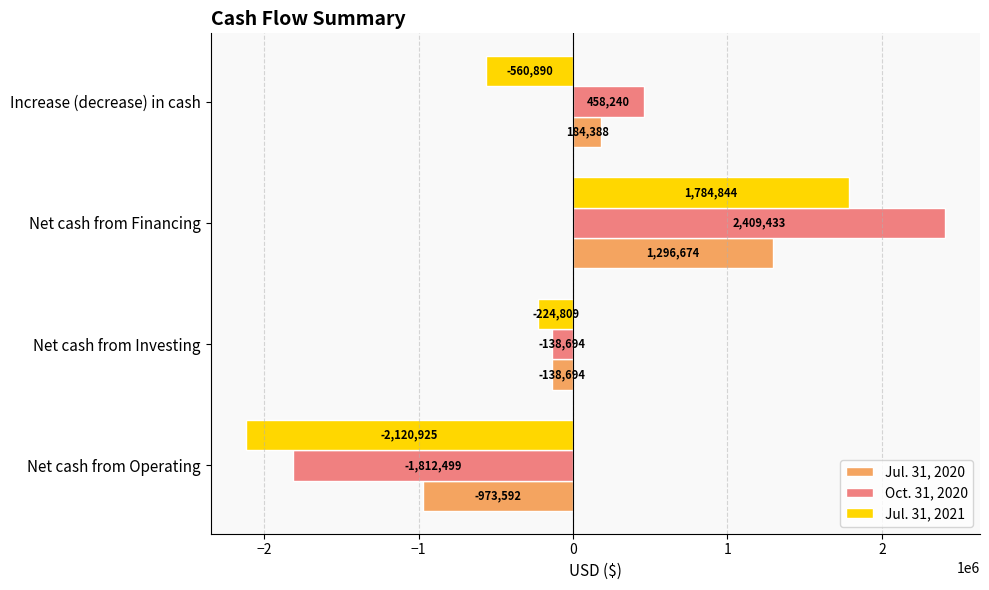

Which series has the largest total across all categories?

Oct. 31, 2020